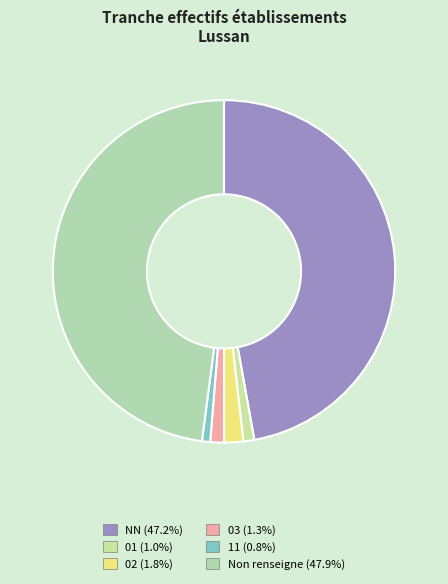

How many segments does this pie chart have?

6